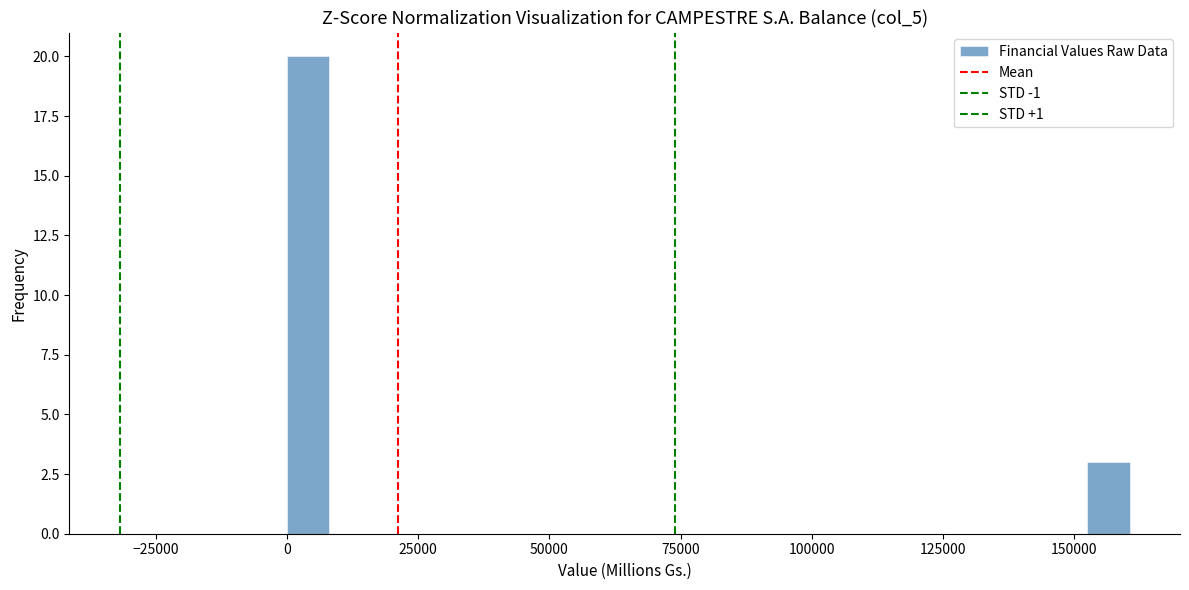

Around what value on the x-axis is the tallest bar? Give the approximate position of its centre, as read against the axis.

5000